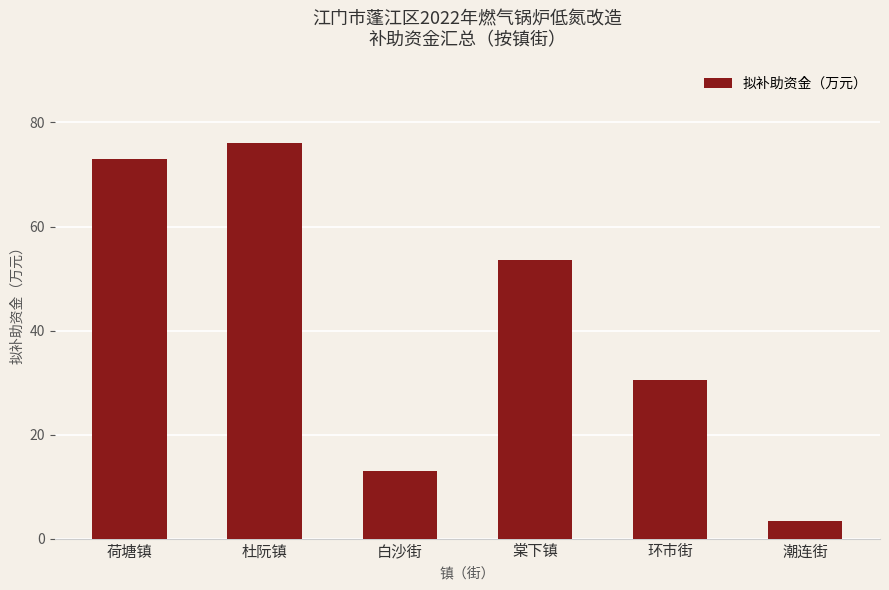

Where does the data first go above 53?

荷塘镇